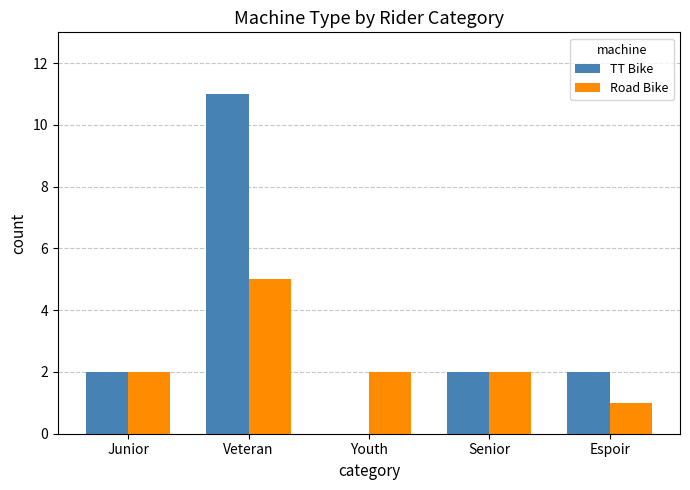

Reading left to right, extract all data points from this chart.

TT Bike: 2	11	0	2	2
Road Bike: 2	5	2	2	1